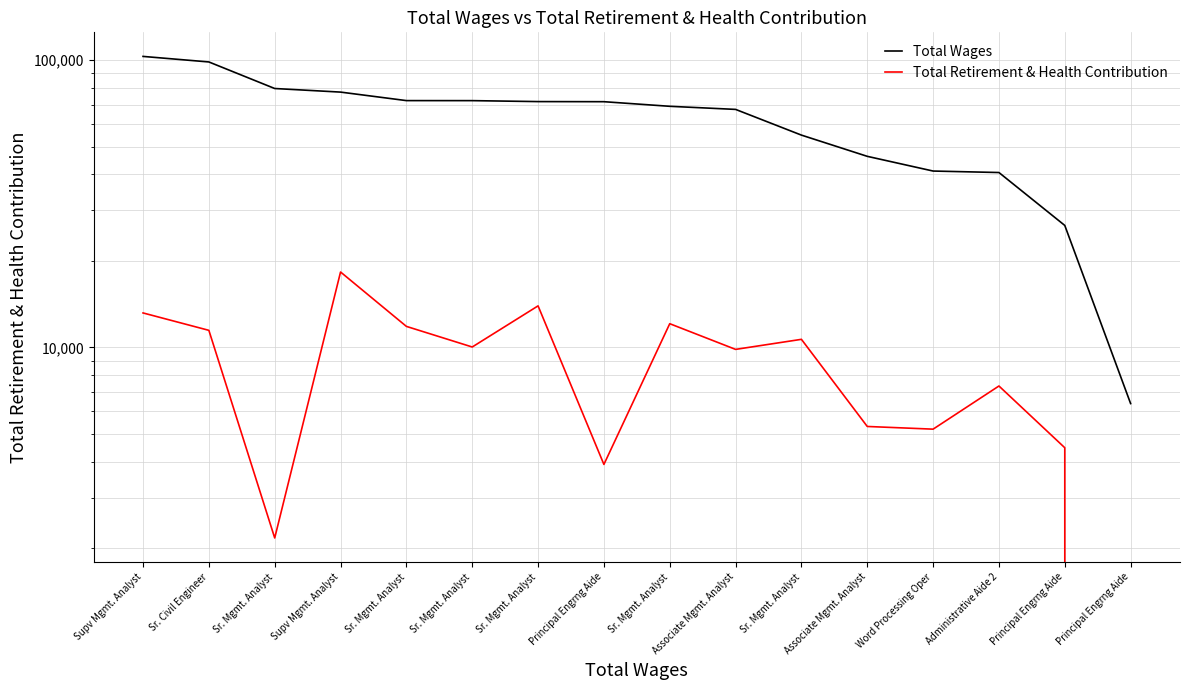

Reading left to right, transcribe all the data shown in this chart.

Total Wages: 103010	98533	79644	77385	72287	72268	71718	71655	69060	67364	54821	46244	41103	40617	26579	6375
Total Retirement & Health Contribution: 13181	11465	2171	18300	11834	10032	13949	3914	12092	9842	10668	5306	5193	7339	4474	0